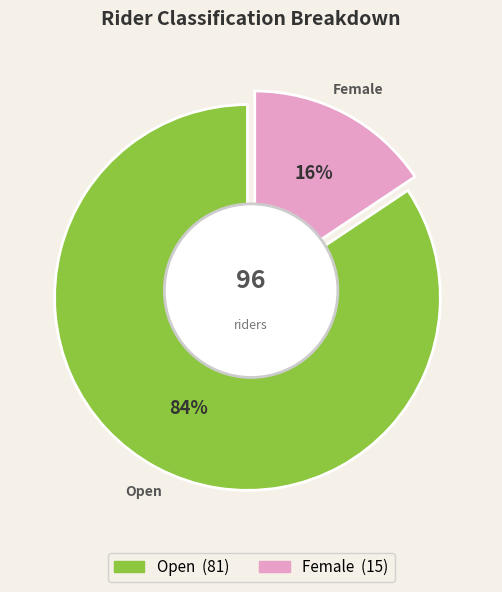

Which slice is the smallest?

Female